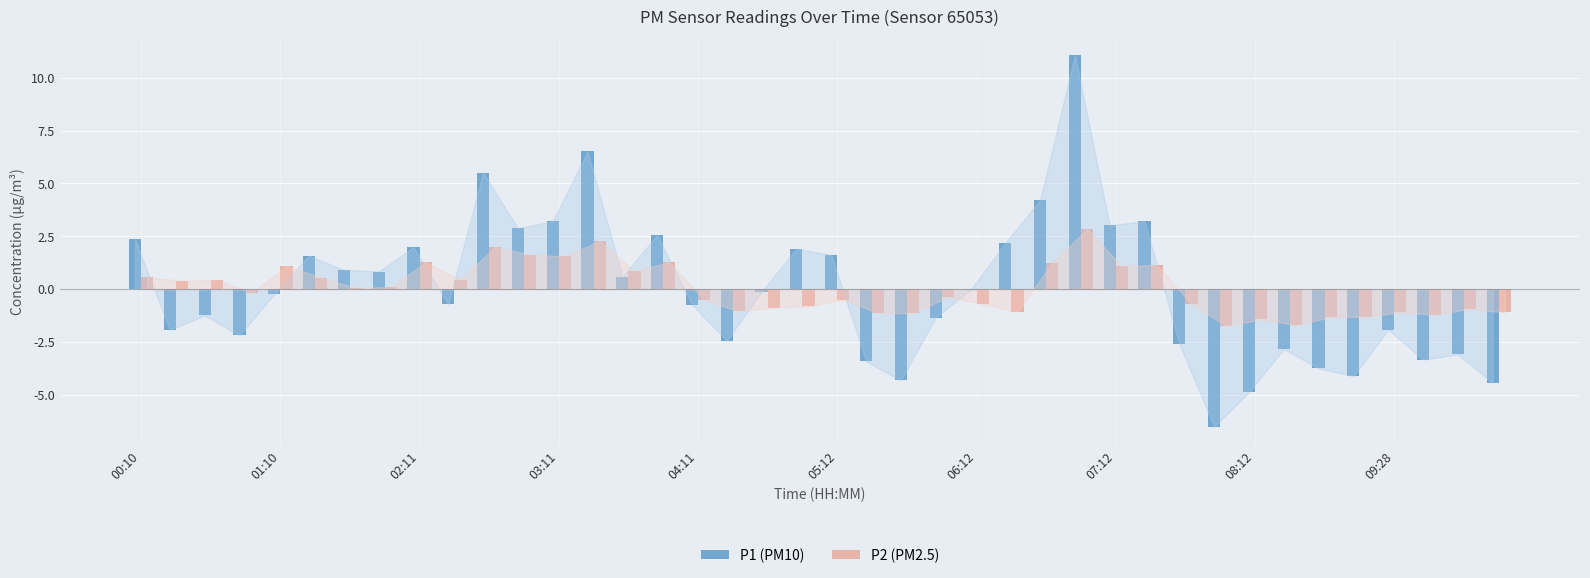

What is the highest value of the P1 (PM10) series?

11.1